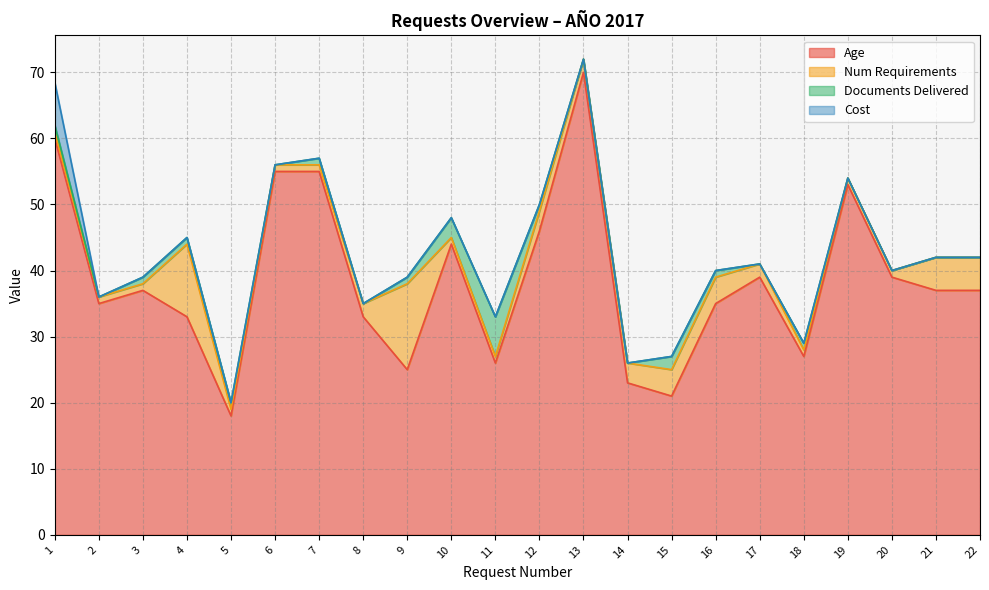

Which category has the lowest value in the Age series?

5